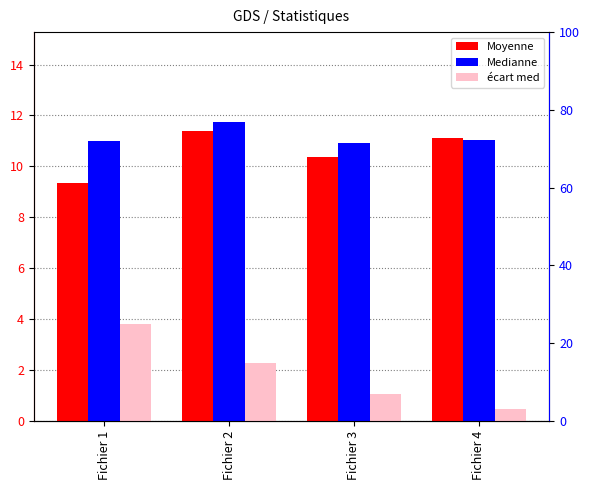

What is the difference between the Medianne values at Fichier 2 and Fichier 4?

0.7